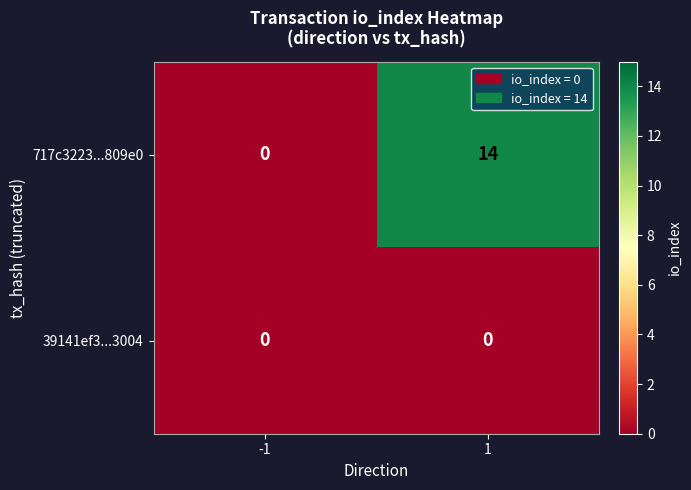

At which category is the sum across all series the highest?

1